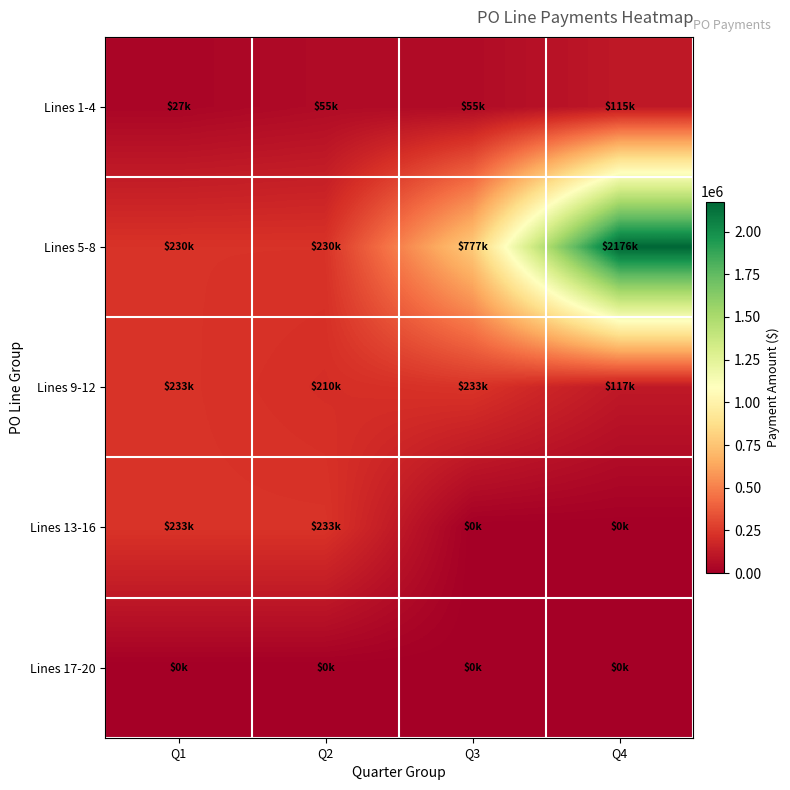

What is the spread (max minus min) of values at Q1?

233161.1